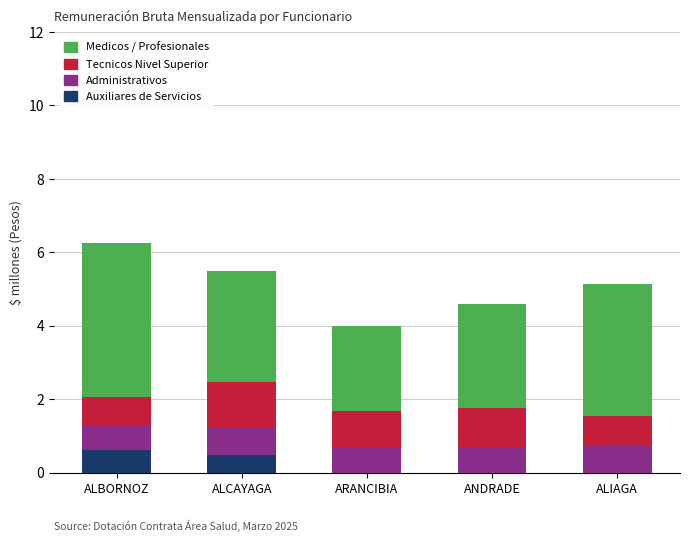

What are all the series names shown in the legend?

Medicos / Profesionales, Tecnicos Nivel Superior, Administrativos, Auxiliares de Servicios